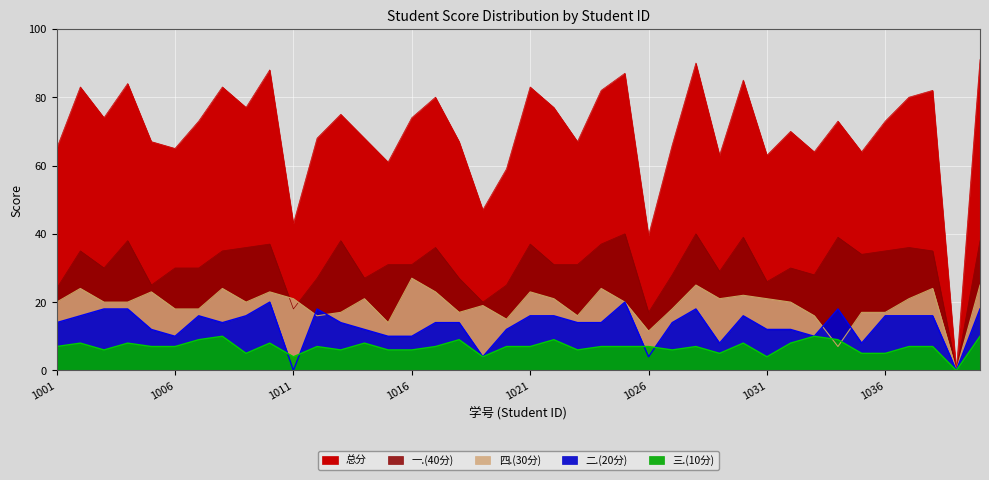

Reading left to right, list all the values displayed in this chart.

总分: 65.0	83.0	74.0	84.0	67.0	65.0	73.0	83.0	77.0	88.0	43.0	68.0	75.0	68.0	61.0	74.0	80.0	67.0	47.0	59.0	83.0	77.0	67.0	82.0	87.0	39.5	66.0	90.0	63.0	85.0	63.0	70.0	64.0	73.0	64.0	73.0	80.0	82.0	0.0	91.0
一.(40分): 24.0	35.0	30.0	38.0	25.0	30.0	30.0	35.0	36.0	37.0	18.0	27.0	38.0	27.0	31.0	31.0	36.0	27.0	20.0	25.0	37.0	31.0	31.0	37.0	40.0	17.0	28.0	40.0	29.0	39.0	26.0	30.0	28.0	39.0	34.0	35.0	36.0	35.0	0.0	38.0
四.(30分): 20.0	24.0	20.0	20.0	23.0	18.0	18.0	24.0	20.0	23.0	21.0	16.0	17.0	21.0	14.0	27.0	23.0	17.0	19.0	15.0	23.0	21.0	16.0	24.0	20.0	11.5	18.0	25.0	21.0	22.0	21.0	20.0	16.0	7.0	17.0	17.0	21.0	24.0	0.0	25.0
二.(20分): 14.0	16.0	18.0	18.0	12.0	10.0	16.0	14.0	16.0	20.0	0.0	18.0	14.0	12.0	10.0	10.0	14.0	14.0	4.0	12.0	16.0	16.0	14.0	14.0	20.0	4.0	14.0	18.0	8.0	16.0	12.0	12.0	10.0	18.0	8.0	16.0	16.0	16.0	0.0	18.0
三.(10分): 7.0	8.0	6.0	8.0	7.0	7.0	9.0	10.0	5.0	8.0	4.0	7.0	6.0	8.0	6.0	6.0	7.0	9.0	4.0	7.0	7.0	9.0	6.0	7.0	7.0	7.0	6.0	7.0	5.0	8.0	4.0	8.0	10.0	9.0	5.0	5.0	7.0	7.0	0.0	10.0